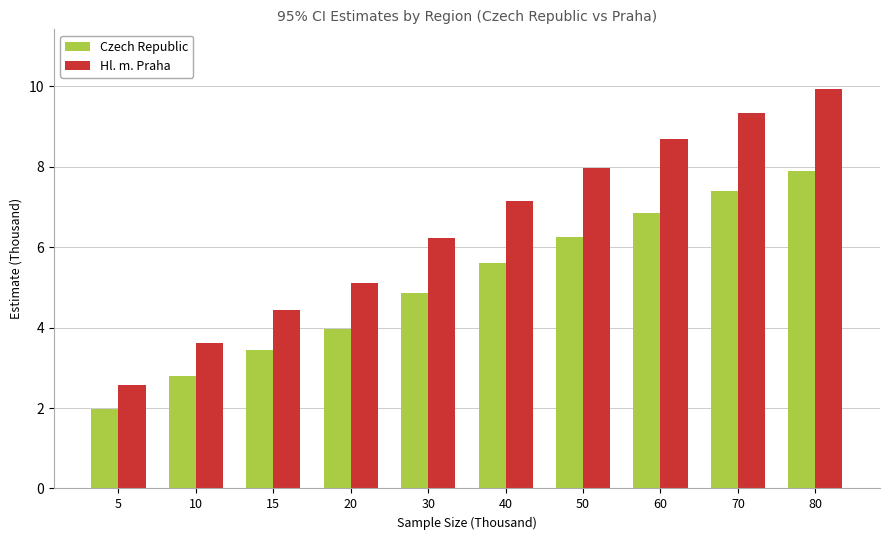

What is the minimum value for Czech Republic?

2.0